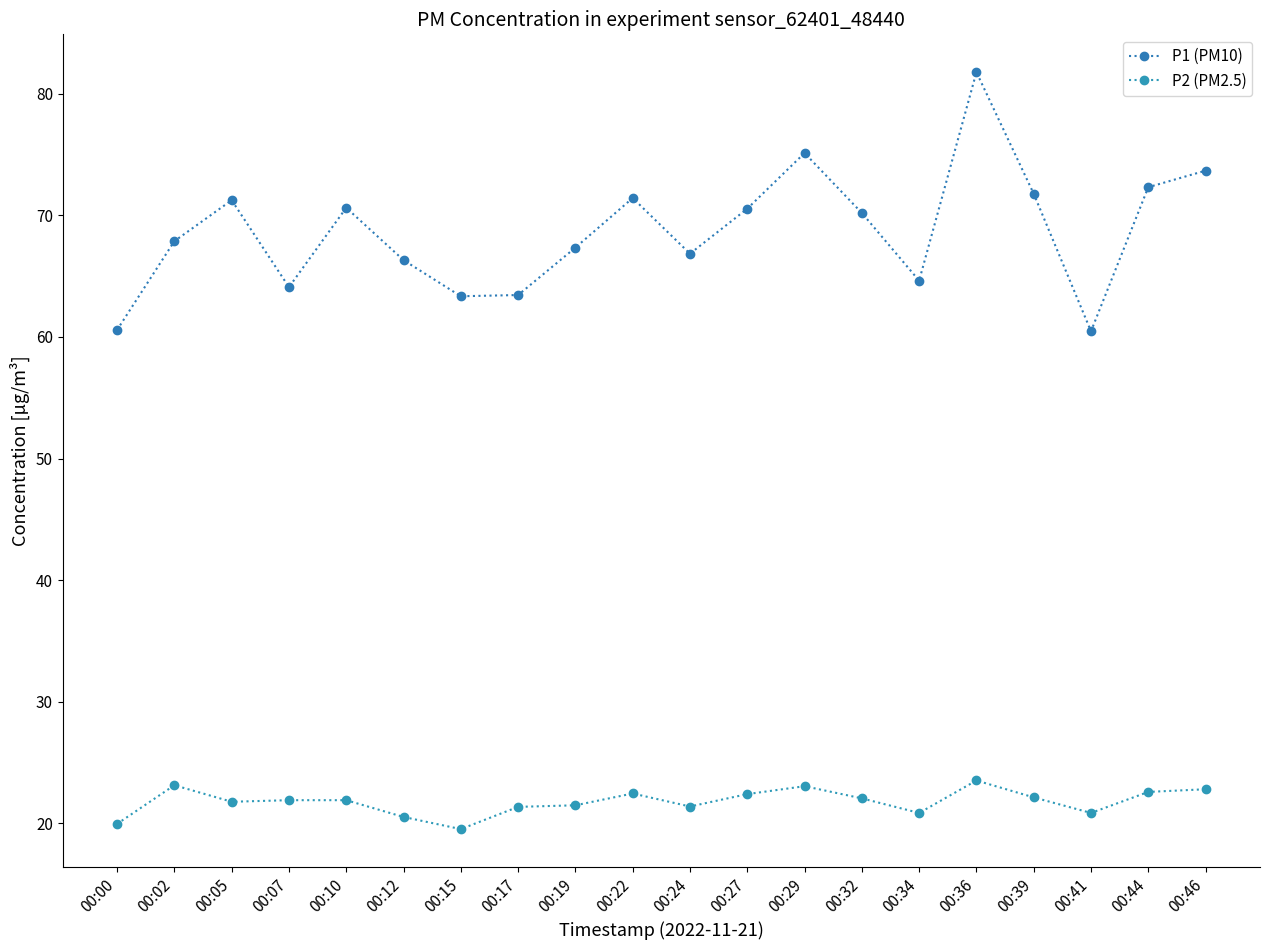

What is the difference between the second highest and minimum values in the P2 (PM2.5) series?

3.6